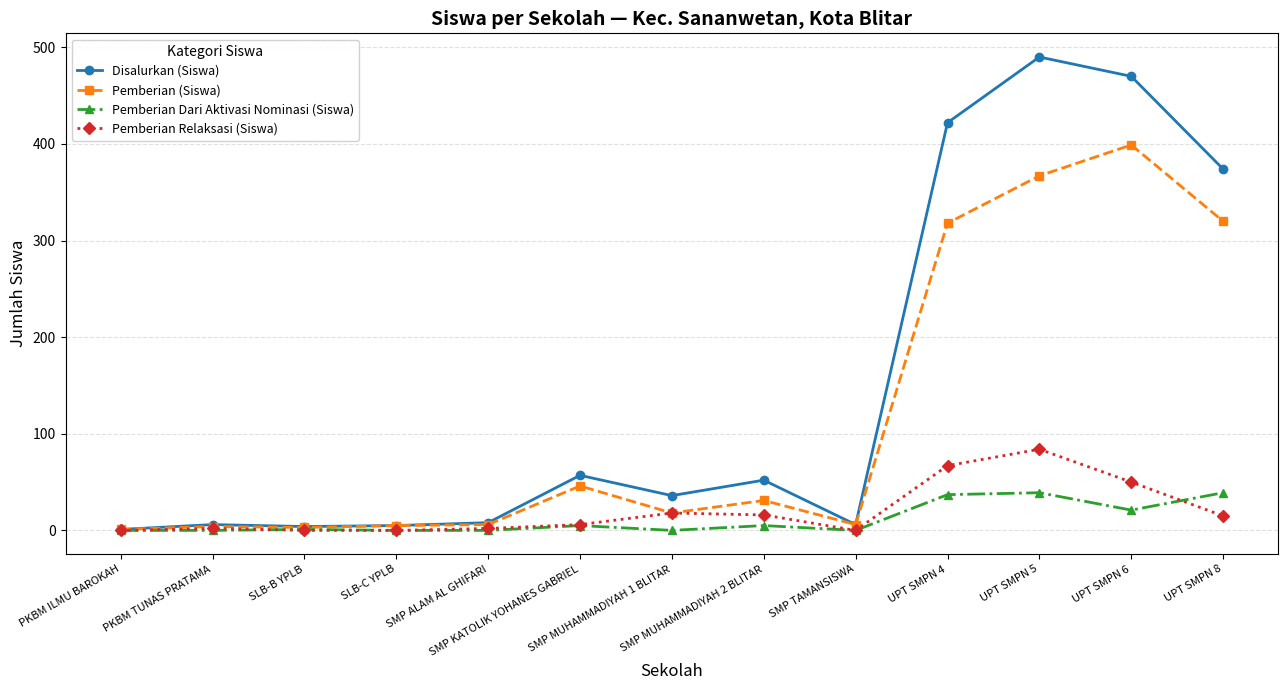

True or false: Pemberian (Siswa) has more than 2 interior local peaks.

True